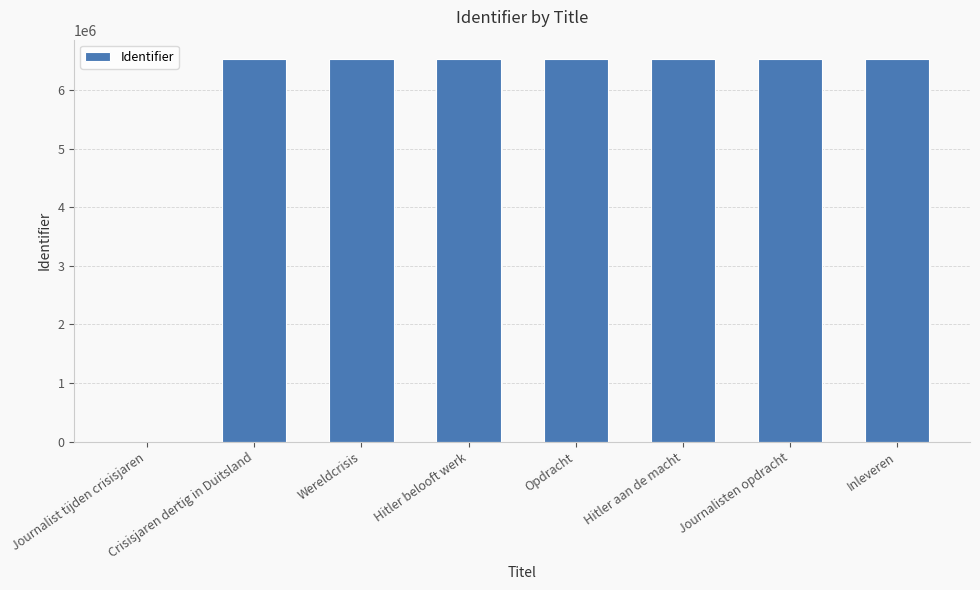

True or false: the data shows 1725190 at Journalisten opdracht.

False